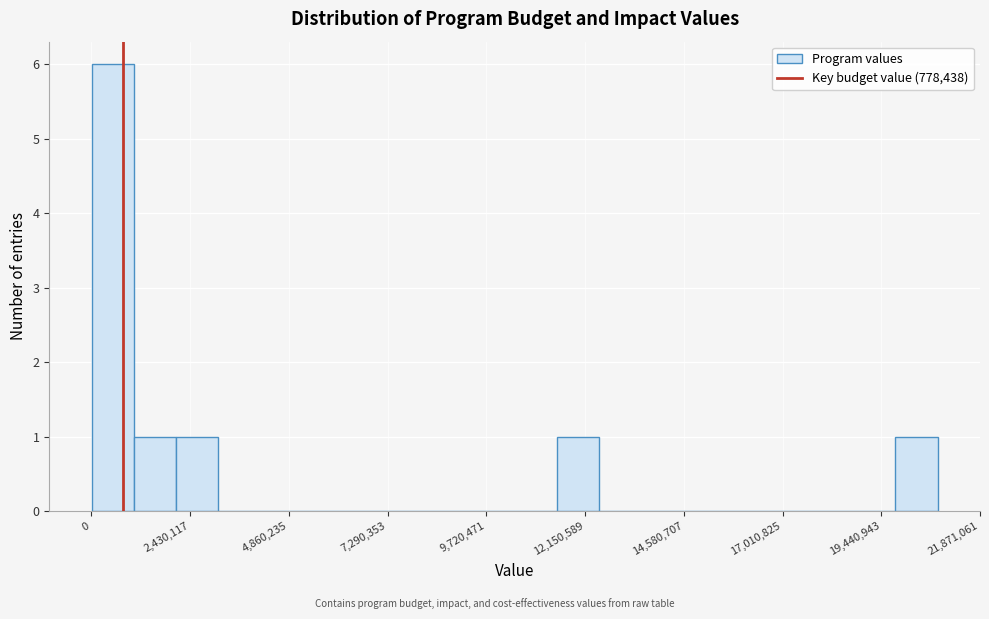

Around what value on the x-axis is the tallest bar? Give the approximate position of its centre, as read against the axis.

500000